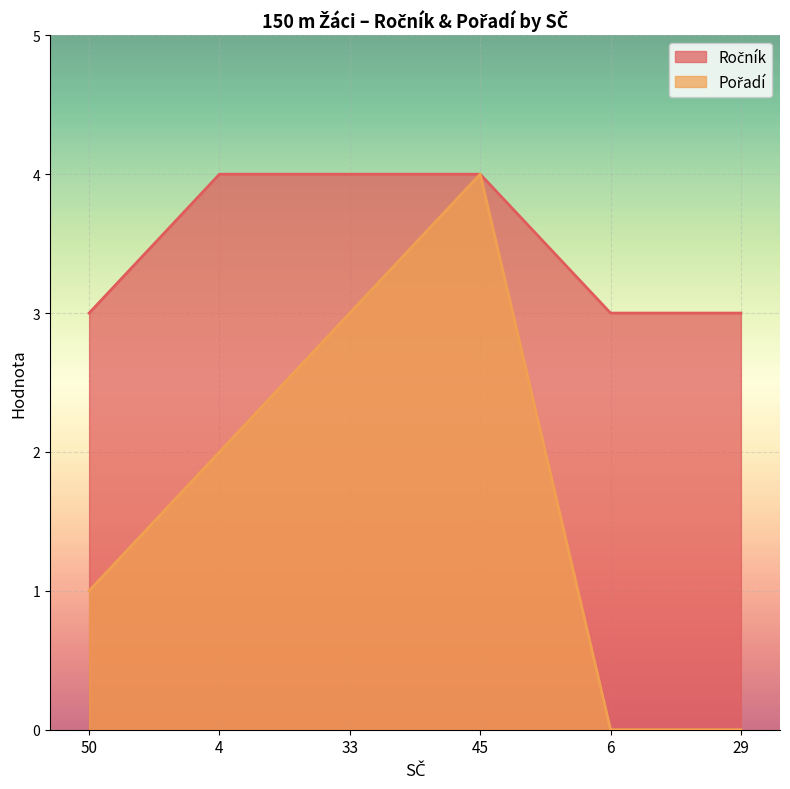

Rank the series at 6 from lowest to highest value.

Pořadí, Ročník